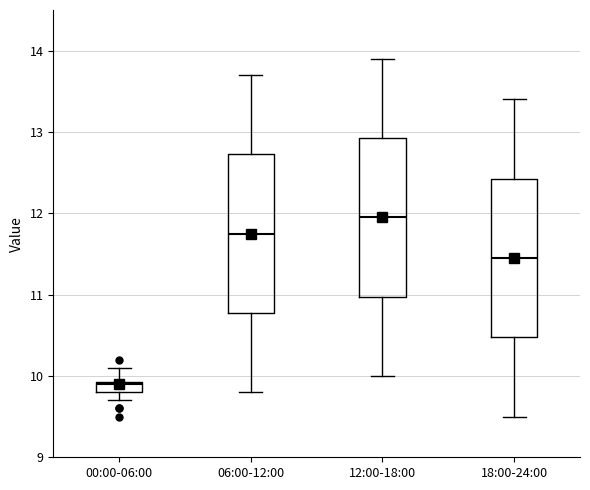

Where is the lower edge of the box for 00:00-06:00 on the y-axis? The values are not printed on the chart, so give them approximately, as read against the axis.

9.8